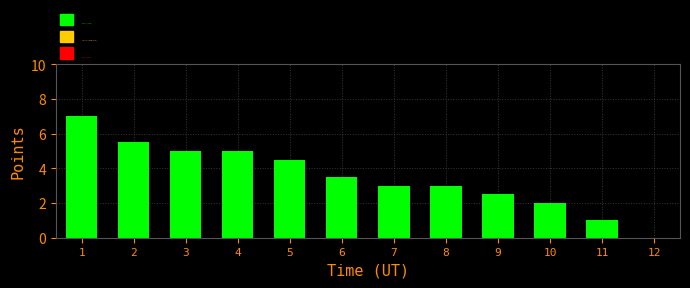

How many distinct data groups are displayed?

1